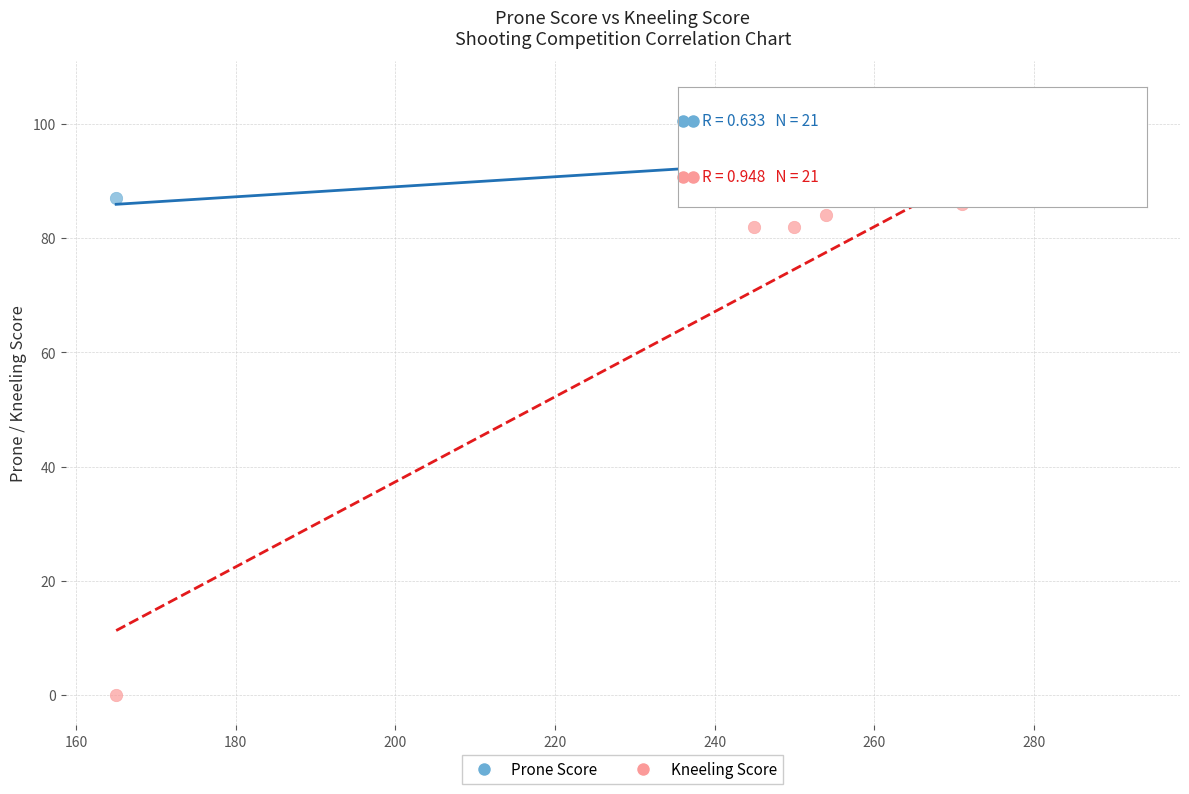

Which series contains the highest Y value?

Prone Score